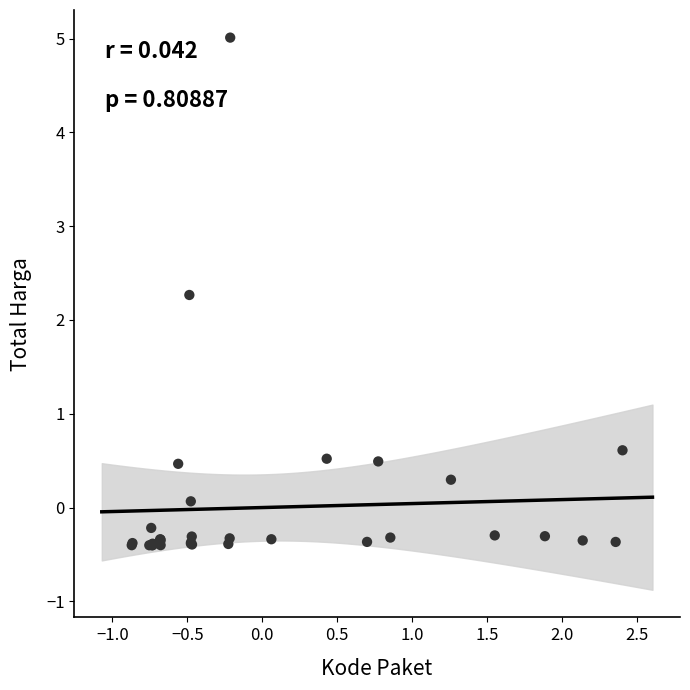

What Y value in the scatter plot is closest to 2?

2.3